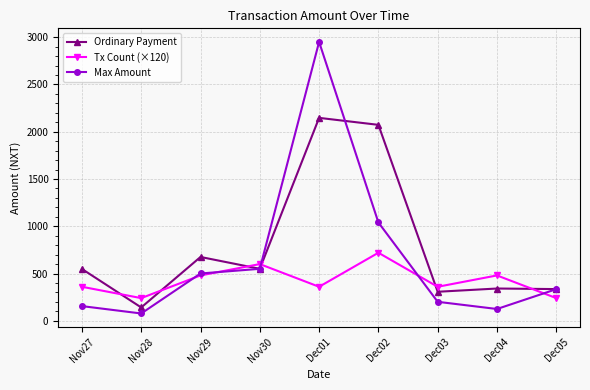

Which series has the widest spread of values?

Max Amount